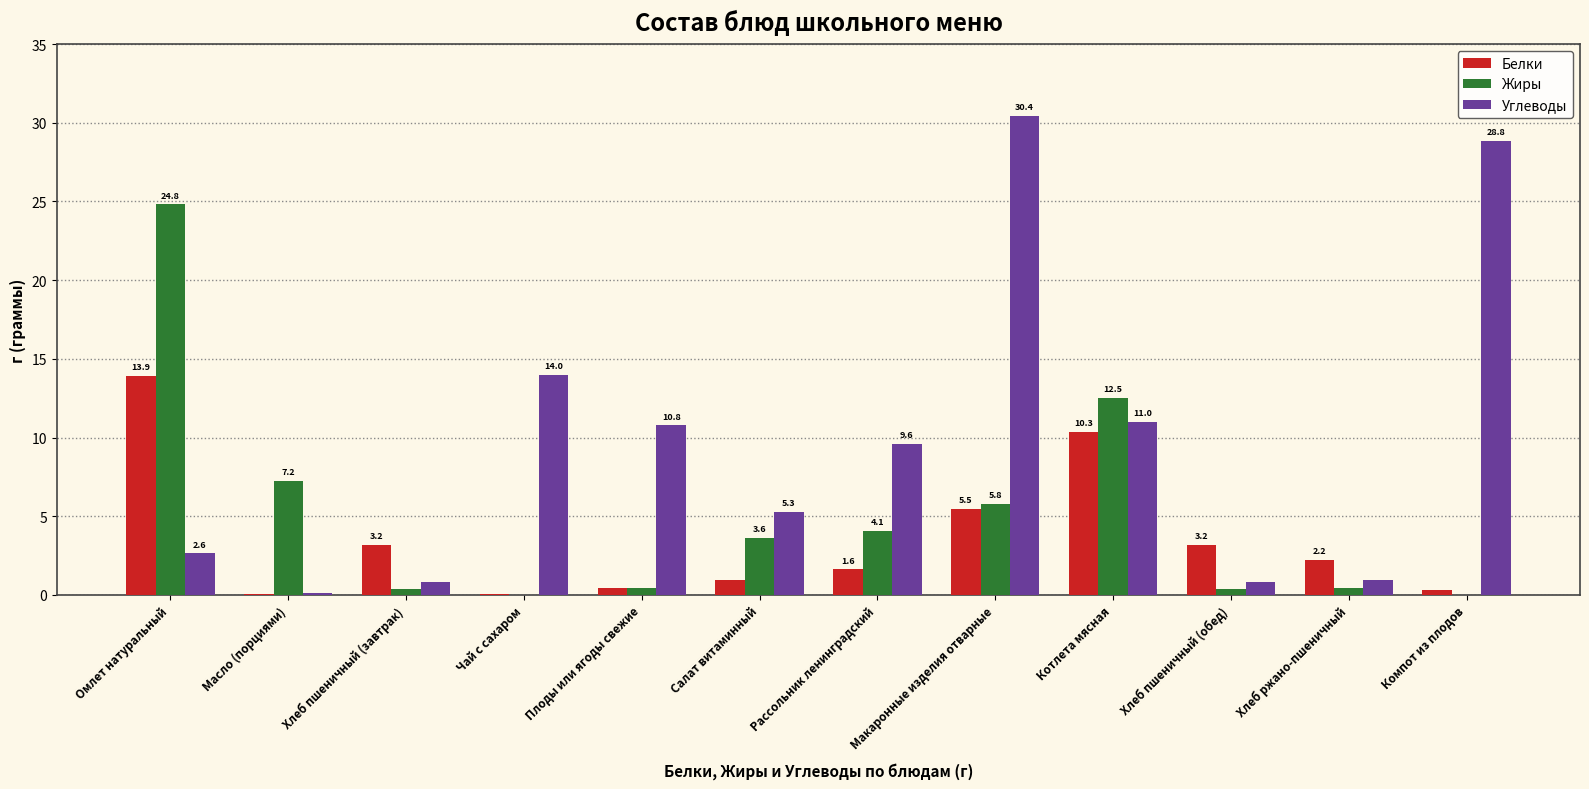

Between Масло (порциями) and Хлеб пшеничный (обед), which series saw the biggest shift?

Жиры